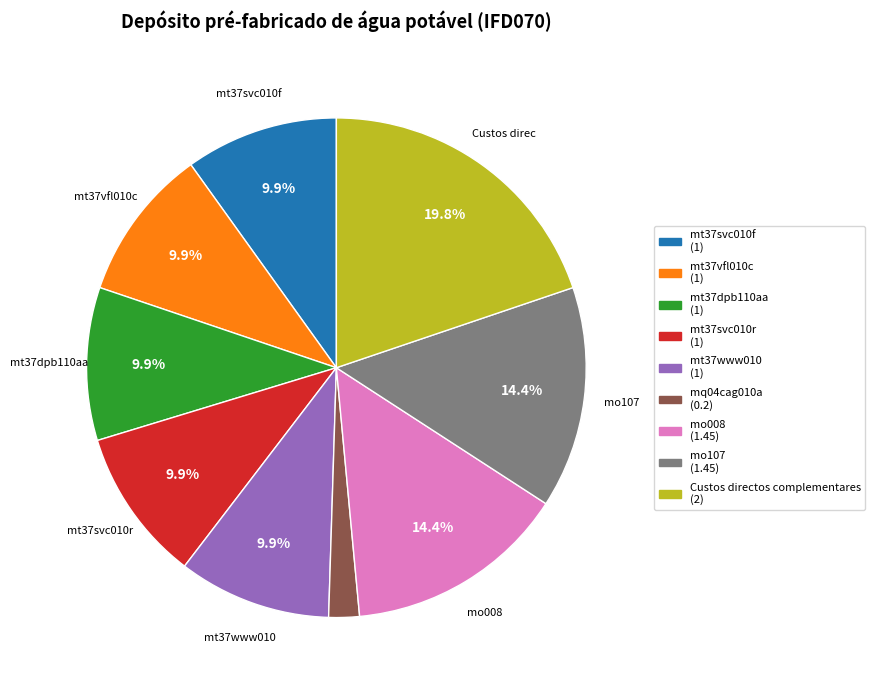

Is there any slice that represents more than half of the pie?

No